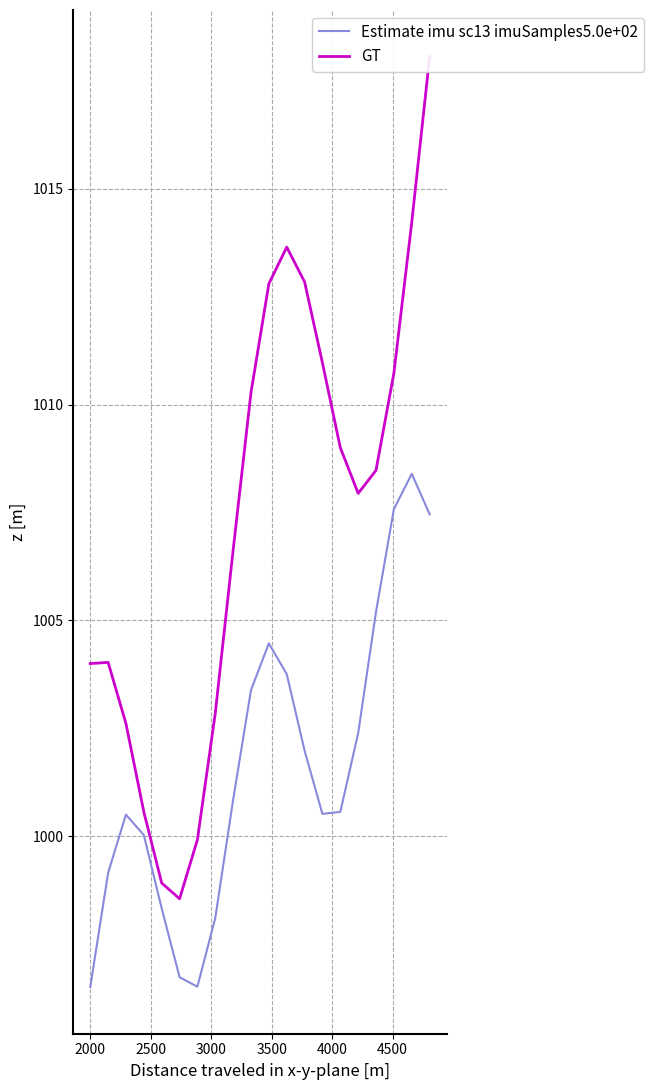

At how many categories does at least one series exceed 996?

20